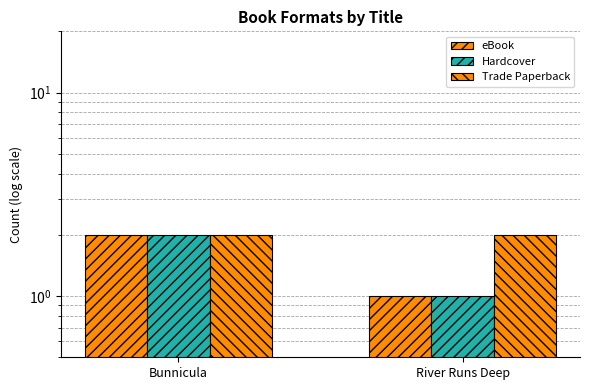

How many bars are there in each group?

3